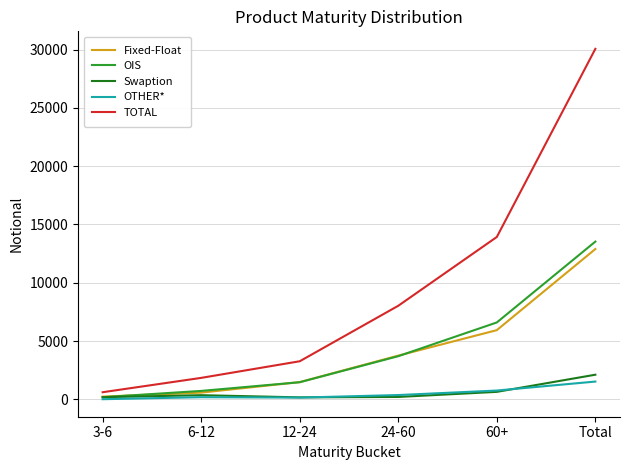

Count the number of categories in the chart.

6